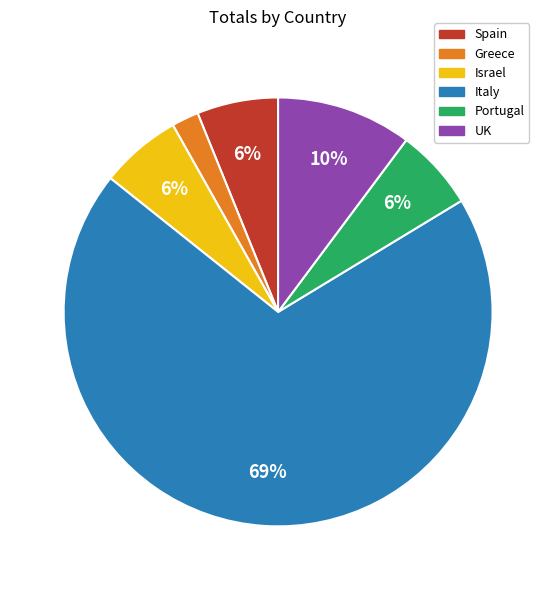

How many slices are in this pie chart?

6